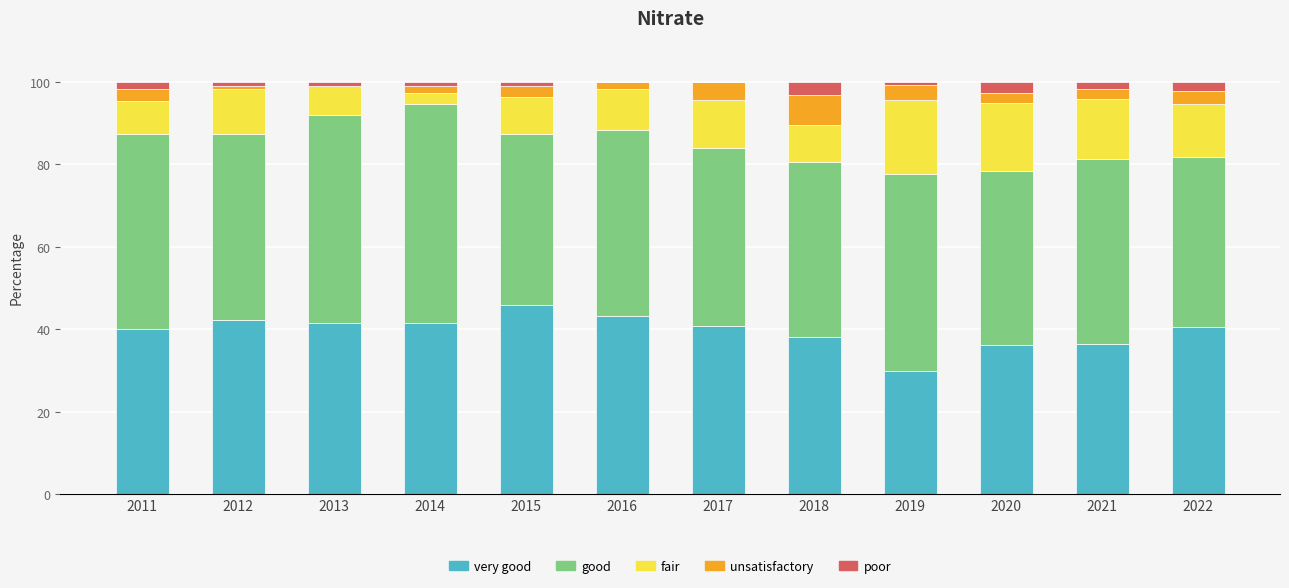

Count the number of categories in the chart.

12